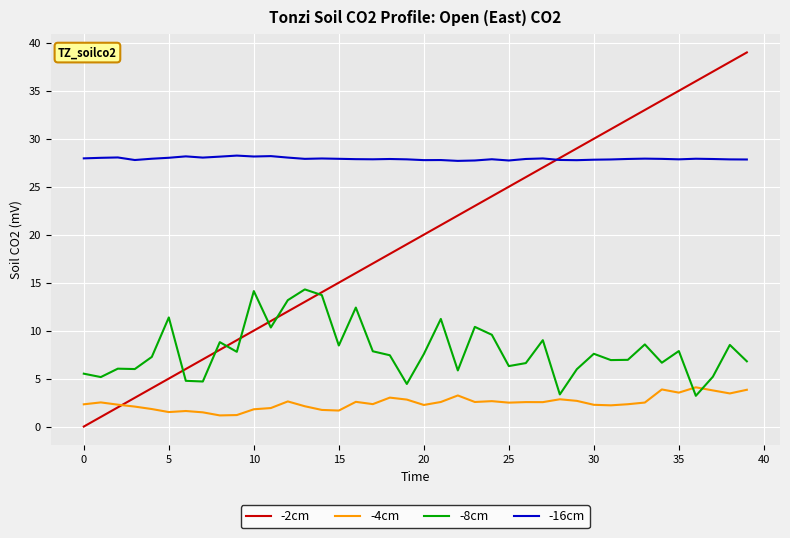

Which series has the widest spread of values?

-2cm